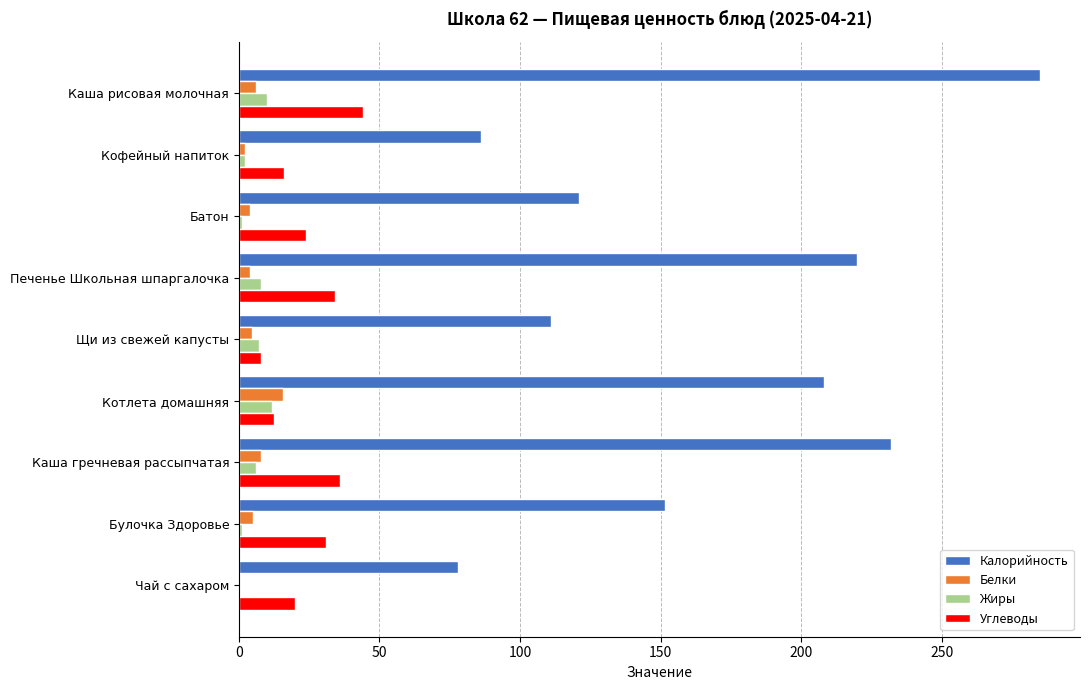

The value of Углеводы at Печенье Школьная шпаргалочка is 17.2. True or false?

False